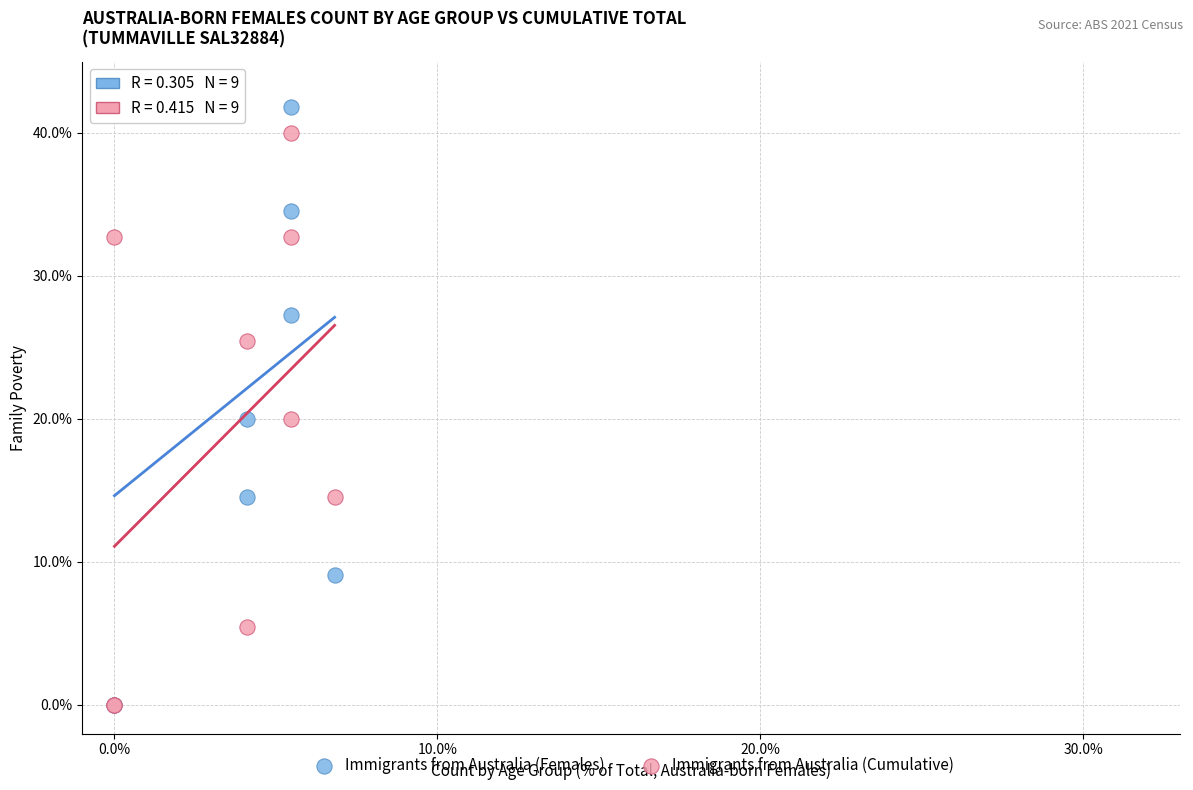

Which series has the largest Y range (max minus min)?

Immigrants from Australia (Females)